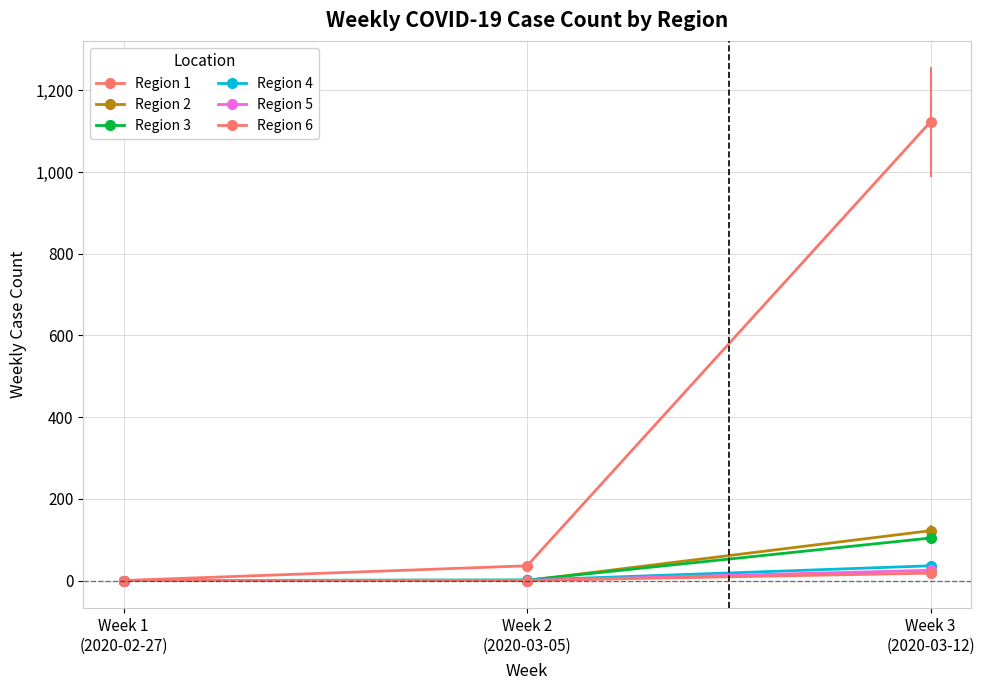

How many data points in Region 2 are above 0?

1